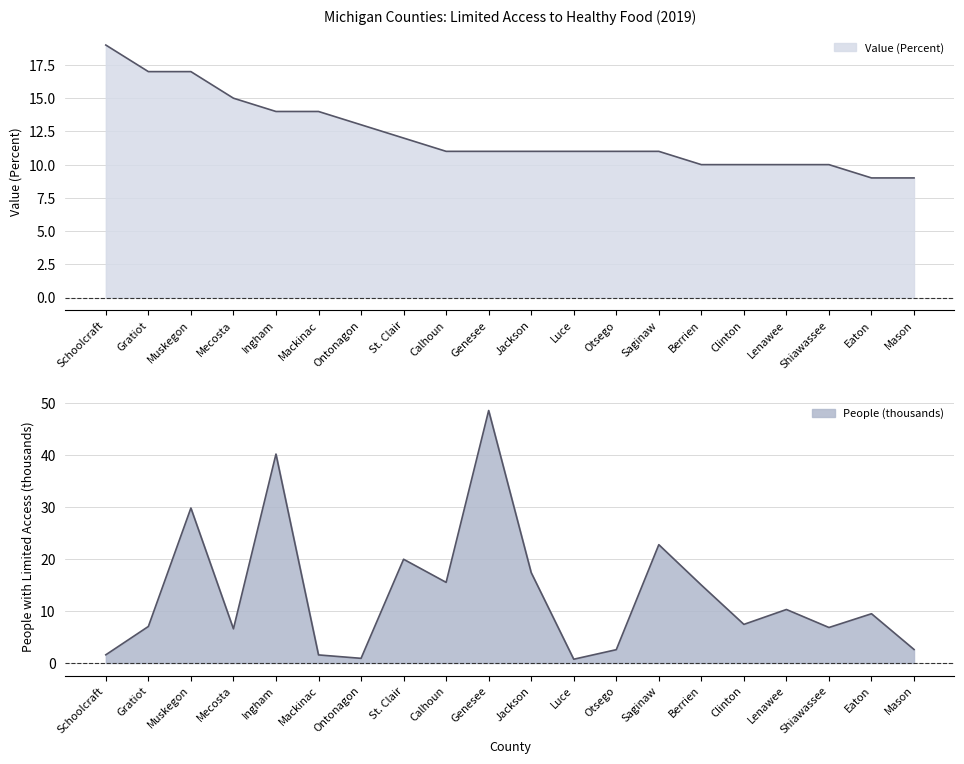

At how many categories does at least one series exceed 24?

3